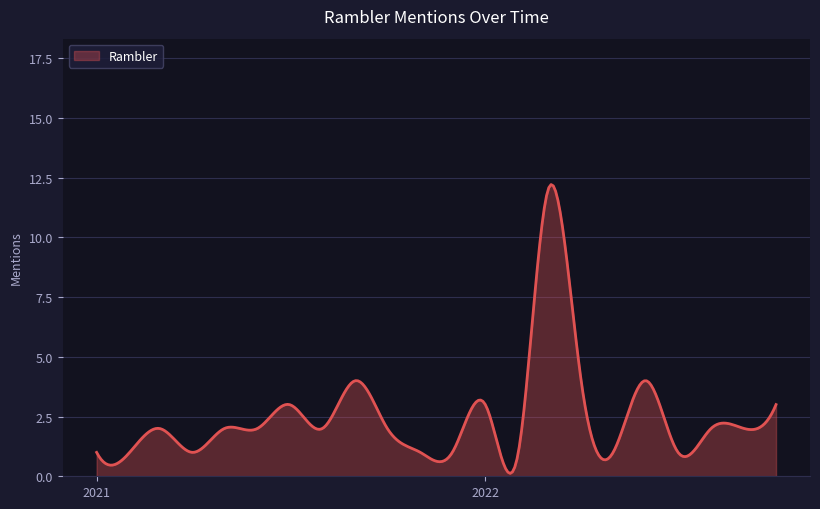

What is the difference between the maximum and minimum values?

12.1